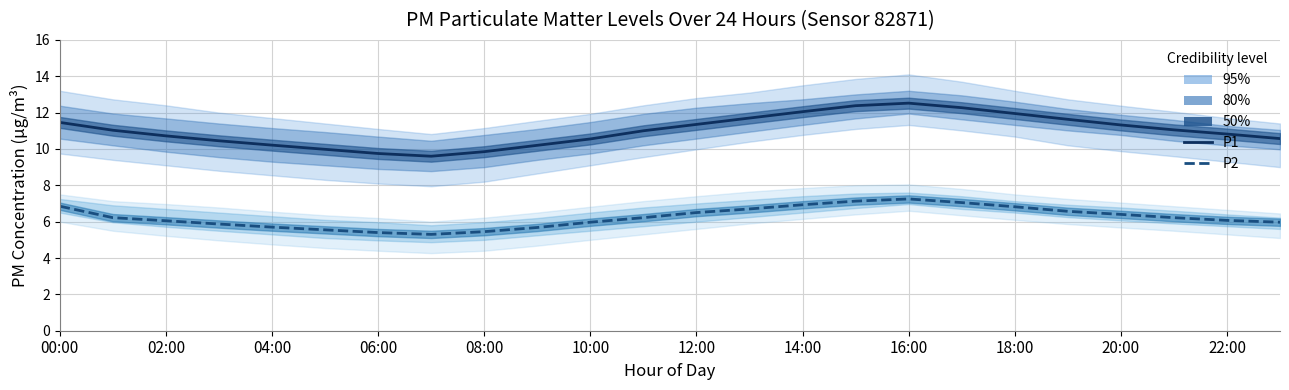

Reading left to right, extract all data points from this chart.

P1 (median): 11.5	11.0	10.7	10.4	10.2	10.0	9.8	9.6	9.8	10.2	10.6	11.0	11.3	11.7	12.1	12.4	12.5	12.3	11.9	11.6	11.3	11.1	10.8	10.6
P2 (median): 6.8	6.2	6.0	5.9	5.7	5.5	5.4	5.3	5.5	5.7	6.0	6.2	6.5	6.7	6.9	7.1	7.2	7.0	6.8	6.6	6.4	6.2	6.1	6.0